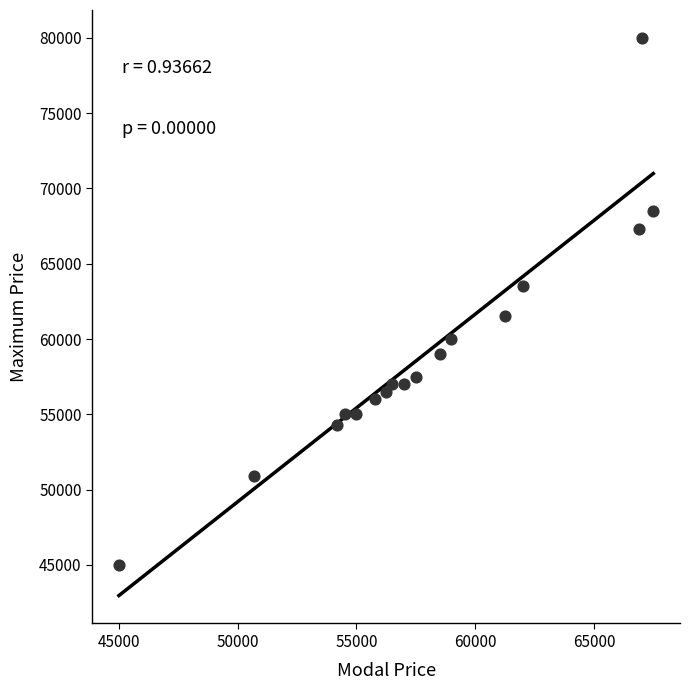

What is the range of Y values (max minus min)?

35000